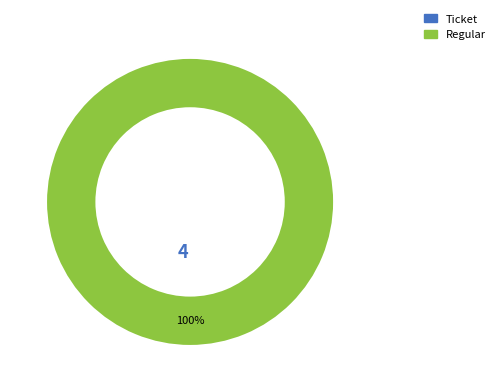

To the nearest percent, what is the combined percentage of Regular and Ticket?

100%